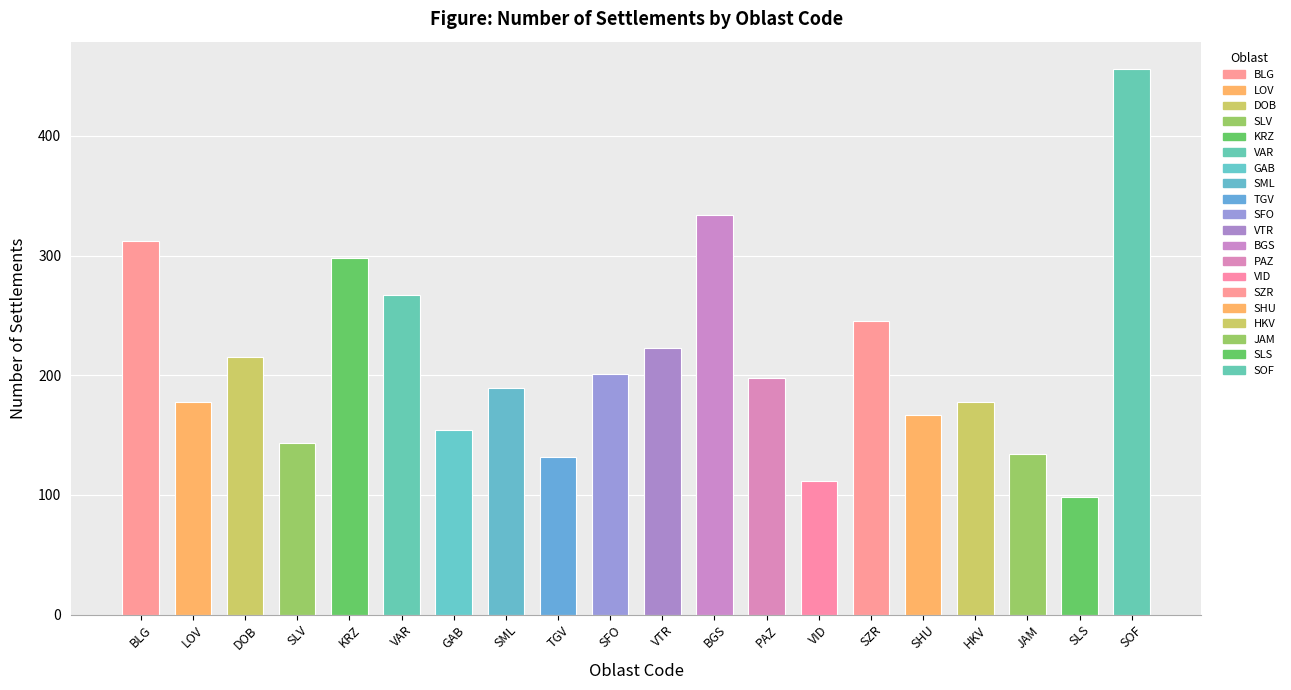

Does the chart contain stacked bars?

No